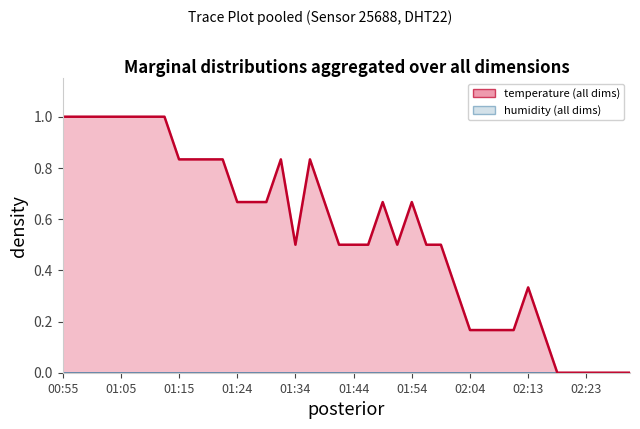

What position from the right is 02:16?

7